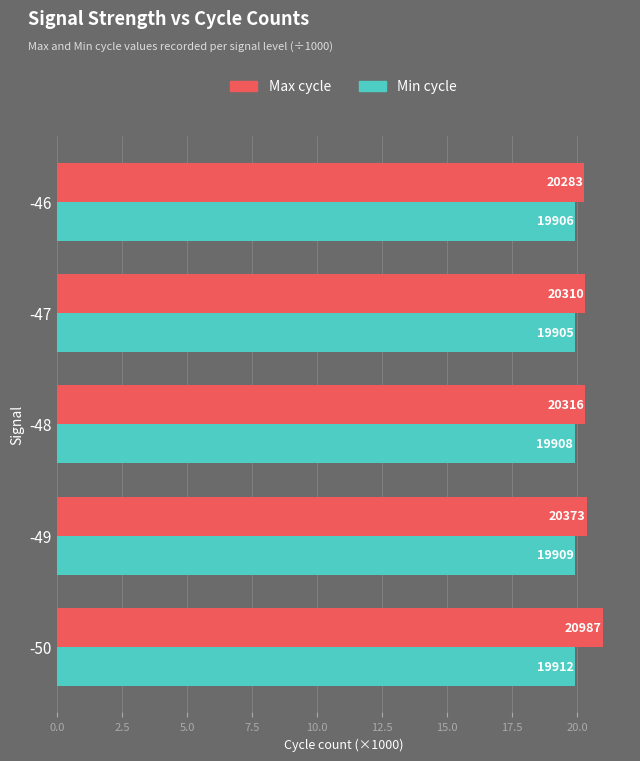

What are all the series names shown in the legend?

Max cycle, Min cycle